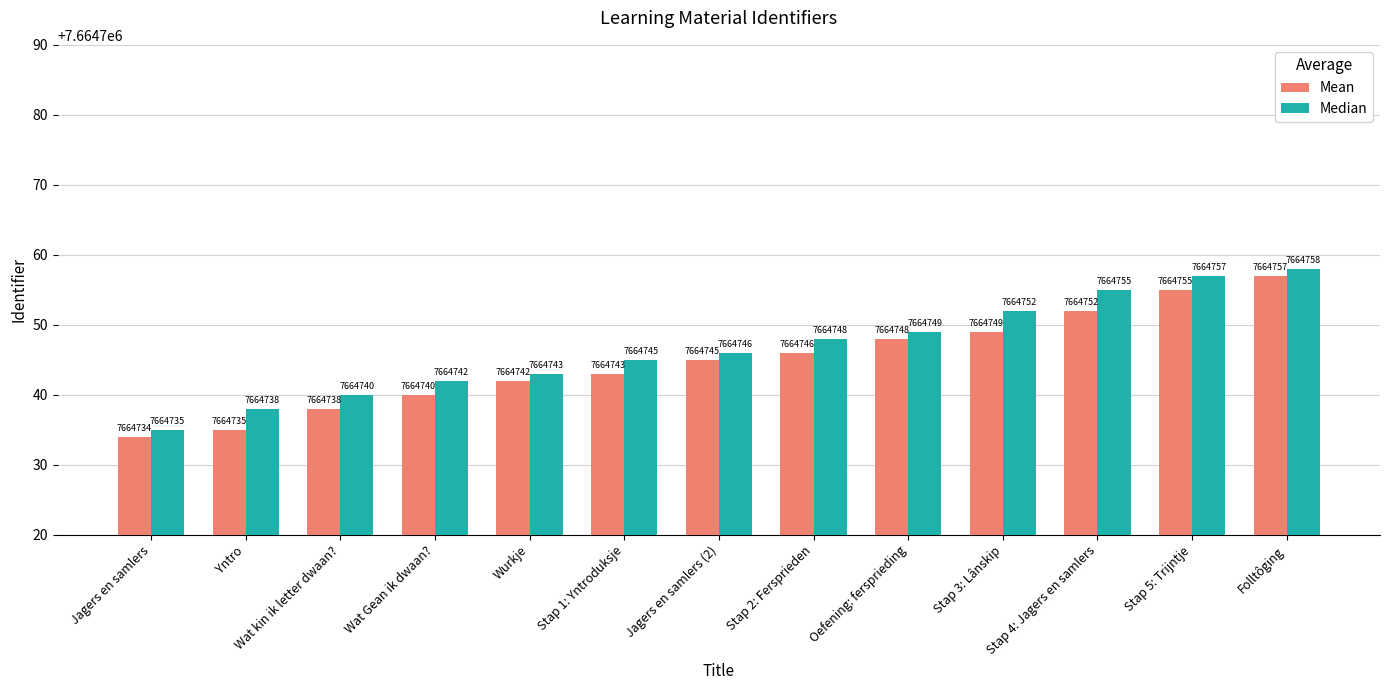

What is the minimum value shown in the chart?

7664734